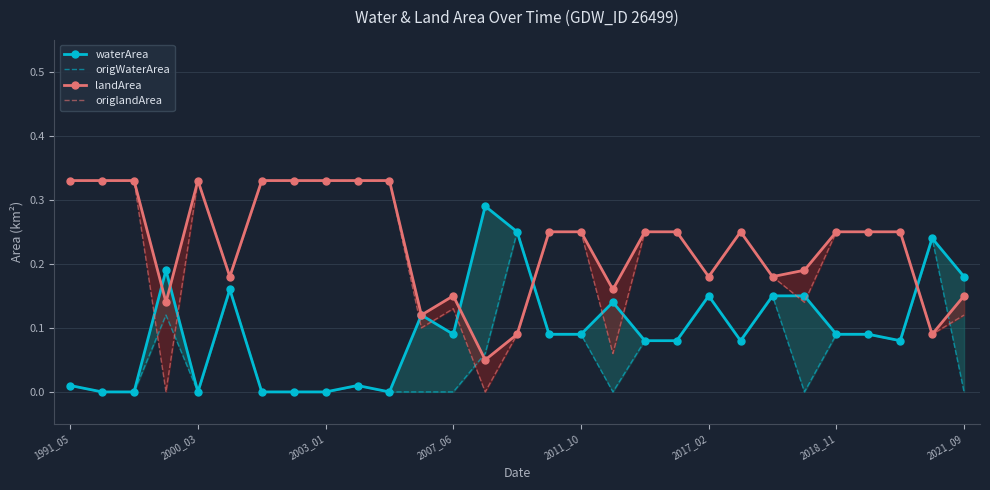

Which series changed the most between 24 and 25?

waterArea